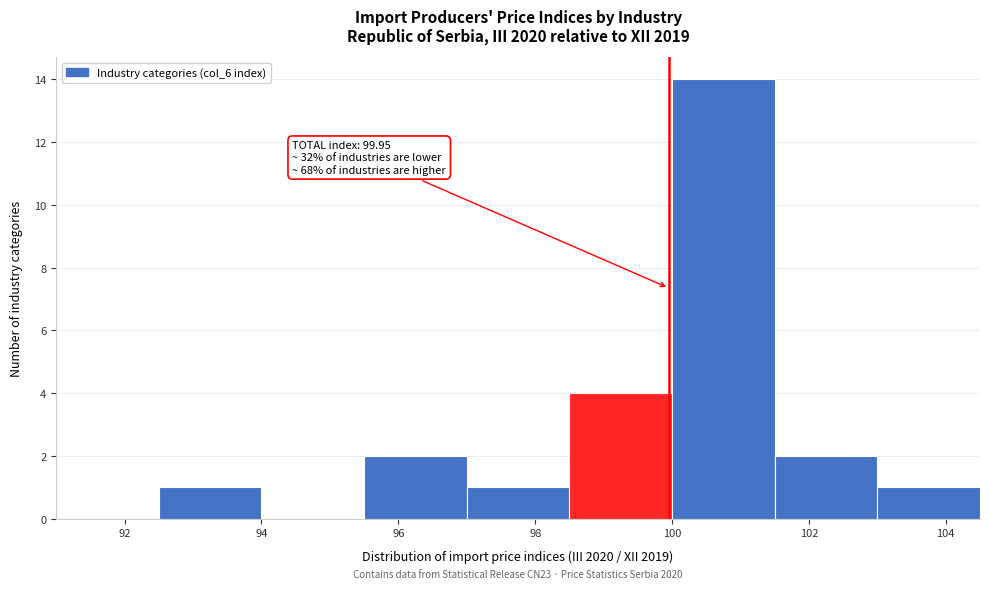

Over which range of the x-axis is the bar tallest?

100.0 to 101.5